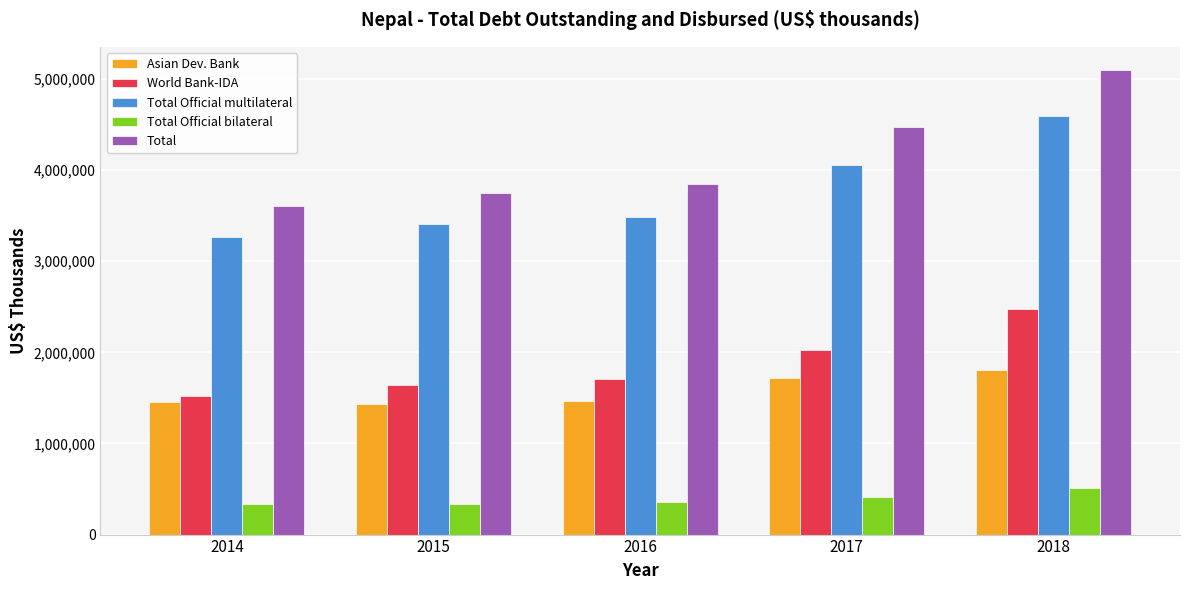

True or false: Total Official multilateral has a value of 3268658 at 2014.

True